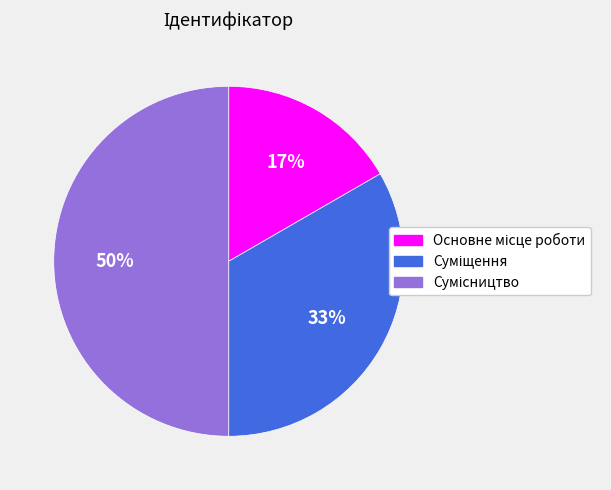

To the nearest percent, what is the average slice percentage?

33%